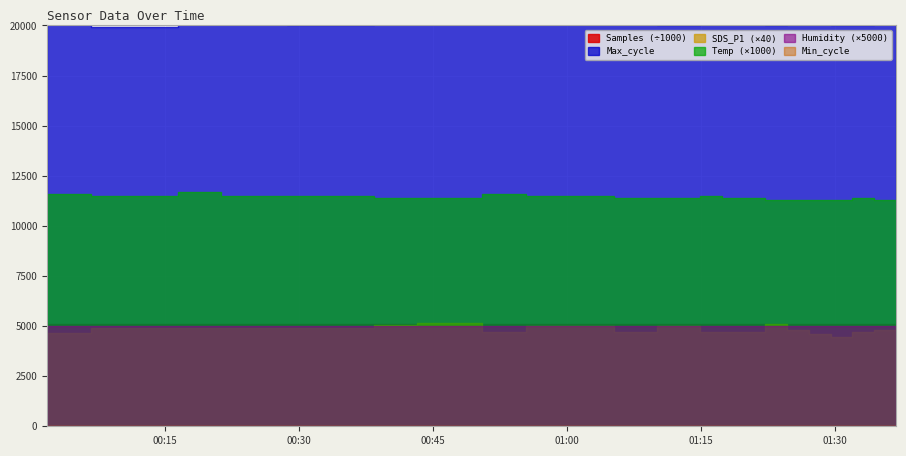

What is the value of the Humidity point at the 10th from the left?

1.0